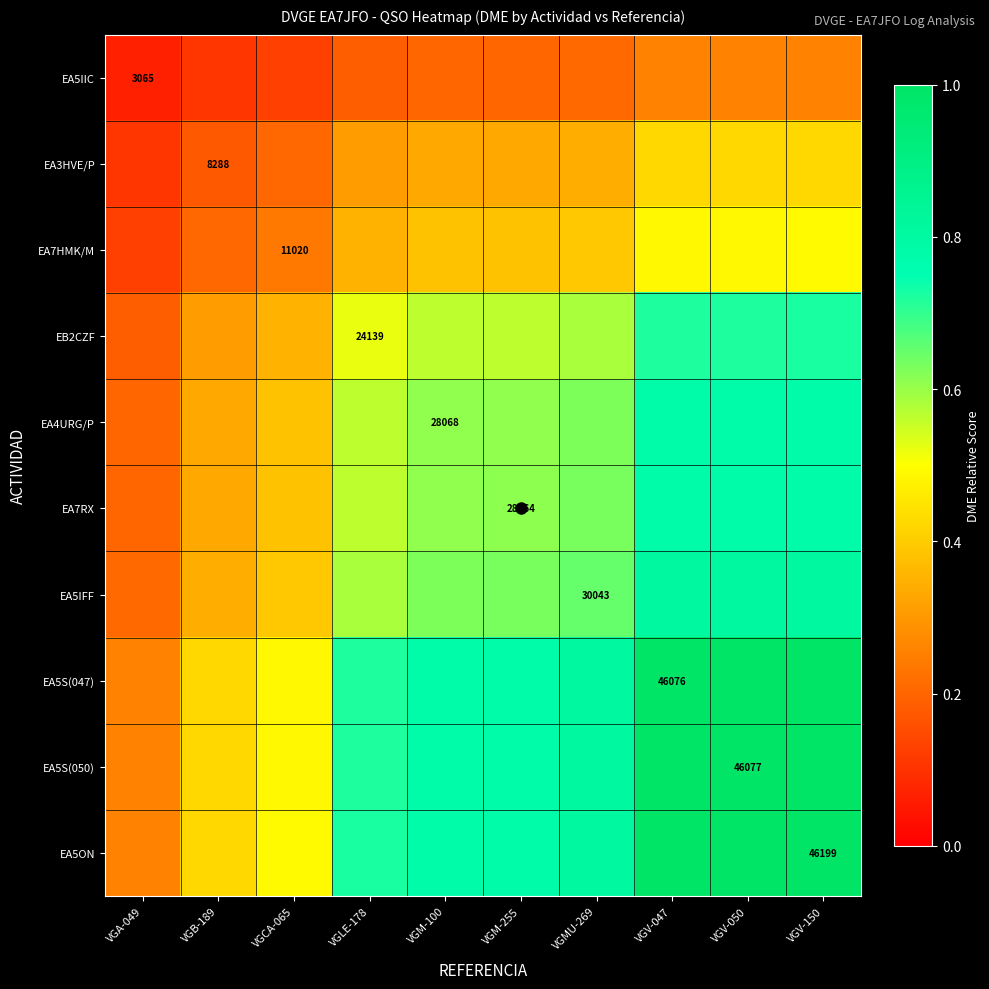

Which category has the lowest value across all series?

VGA-049